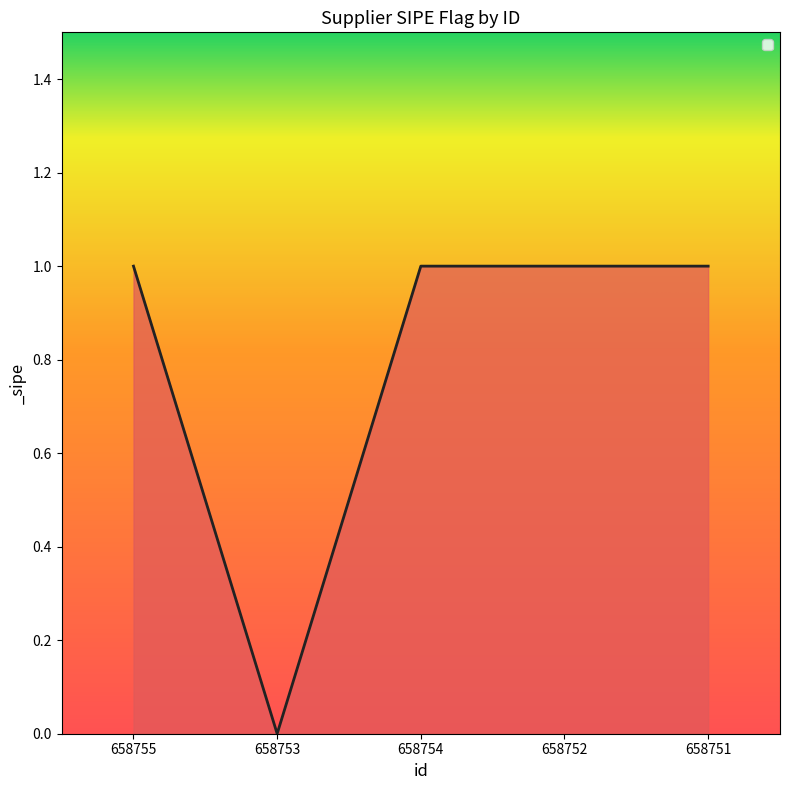

What is the sum of the values at 658755 and 658752?

2